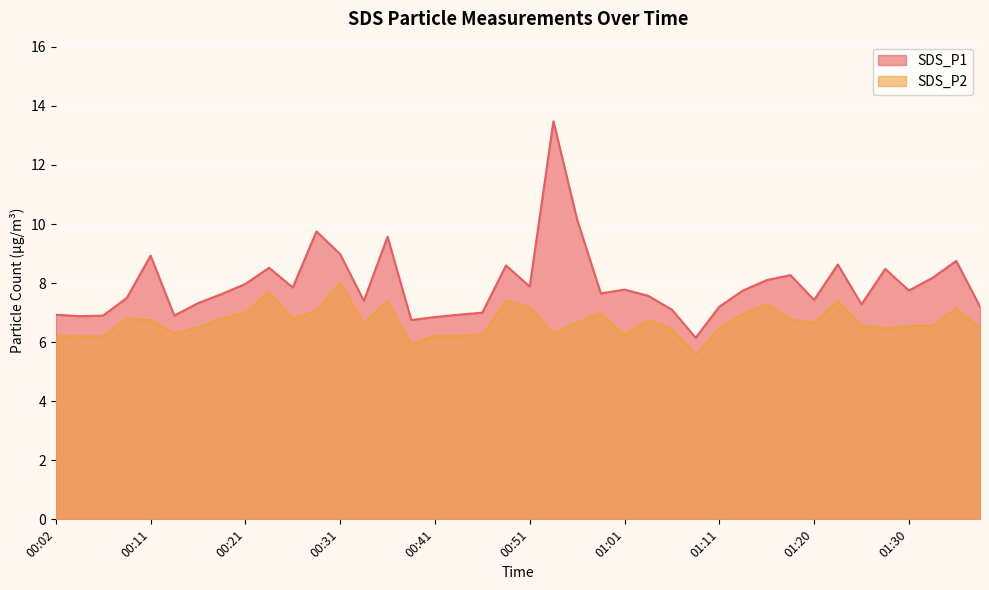

Reading right to left, extract all data points from this chart.

SDS_P1: 7.2	8.8	8.2	7.8	8.5	7.3	8.6	7.4	8.3	8.1	7.8	7.2	6.2	7.1	7.6	7.8	7.7	10.2	13.5	7.9	8.6	7.0	6.9	6.8	6.8	9.6	7.4	9.0	9.8	7.8	8.5	8.0	7.6	7.3	6.9	8.9	7.5	6.9	6.9	6.9
SDS_P2: 6.5	7.2	6.5	6.5	6.5	6.6	7.4	6.7	6.8	7.3	7.0	6.5	5.6	6.5	6.8	6.2	7.0	6.7	6.3	7.2	7.4	6.2	6.2	6.2	5.9	7.4	6.7	8.0	7.0	6.8	7.7	7.0	6.8	6.5	6.3	6.8	6.8	6.2	6.2	6.2